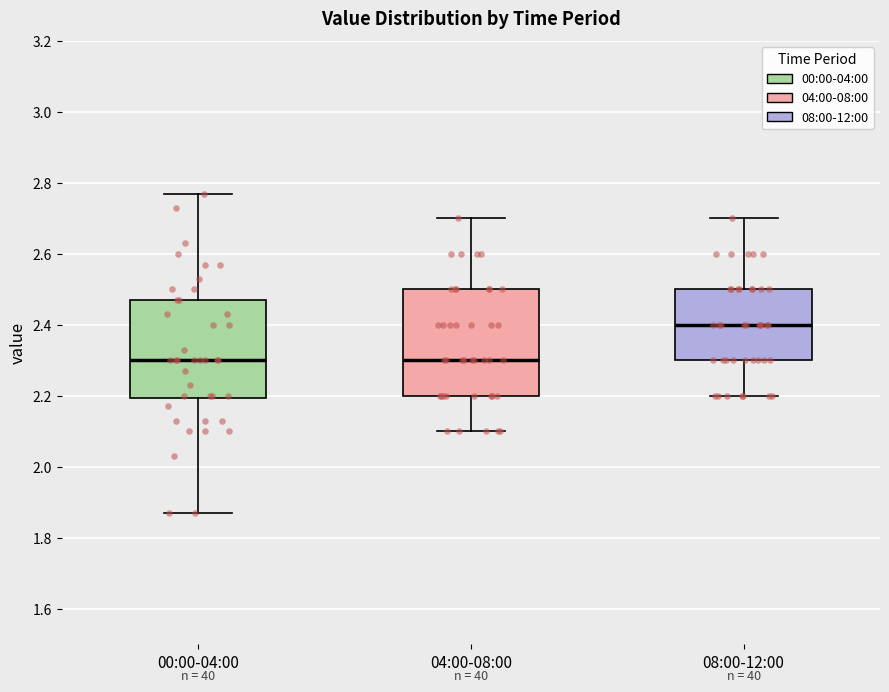

Which box has the highest median line?

08:00-12:00